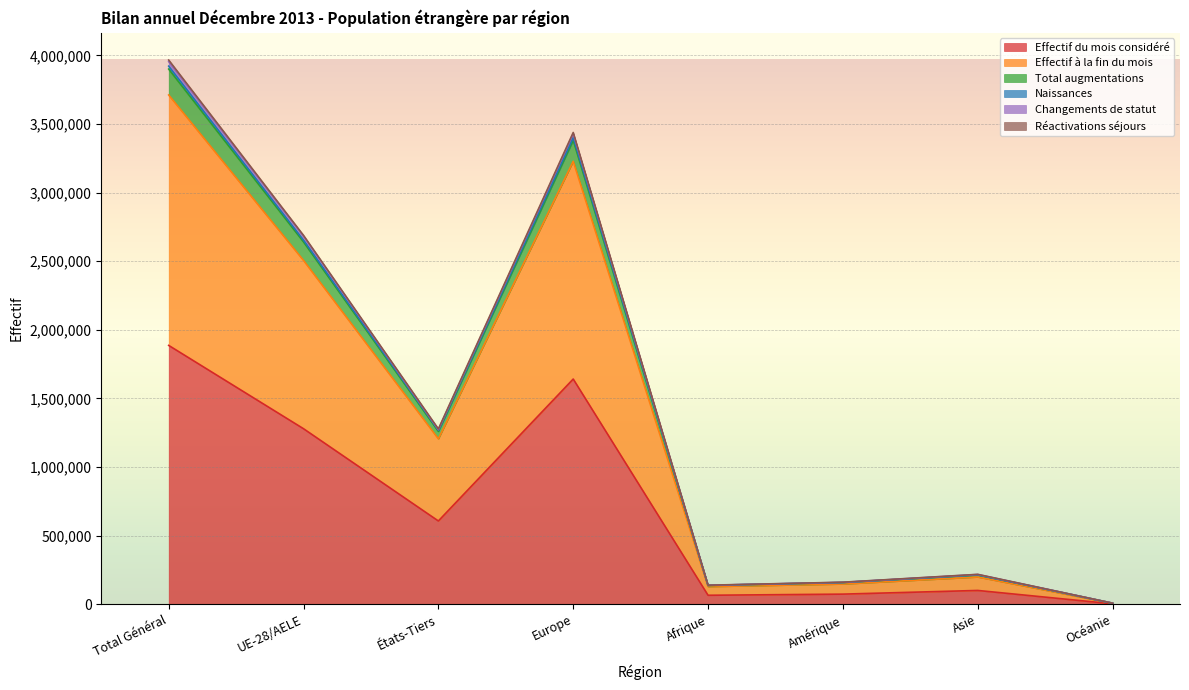

Where does the Effectif du mois considéré series first go above 607175?

Total Général